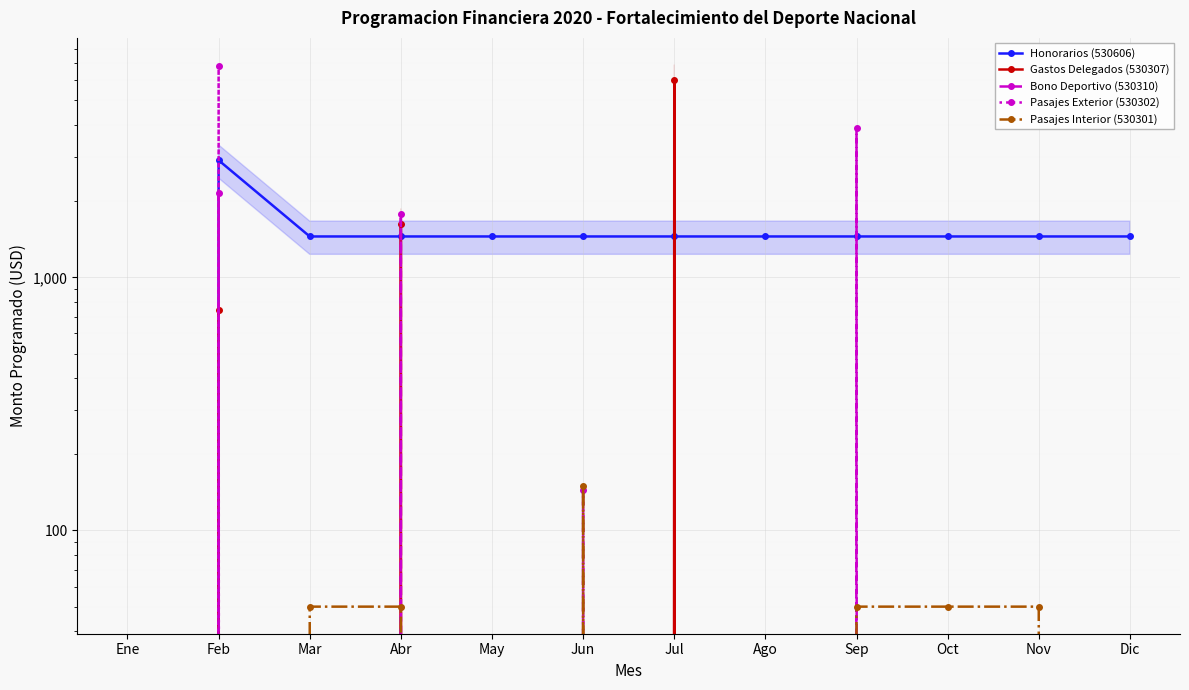

True or false: Bono Deportivo (530310) has more than 1 interior local peaks.

True